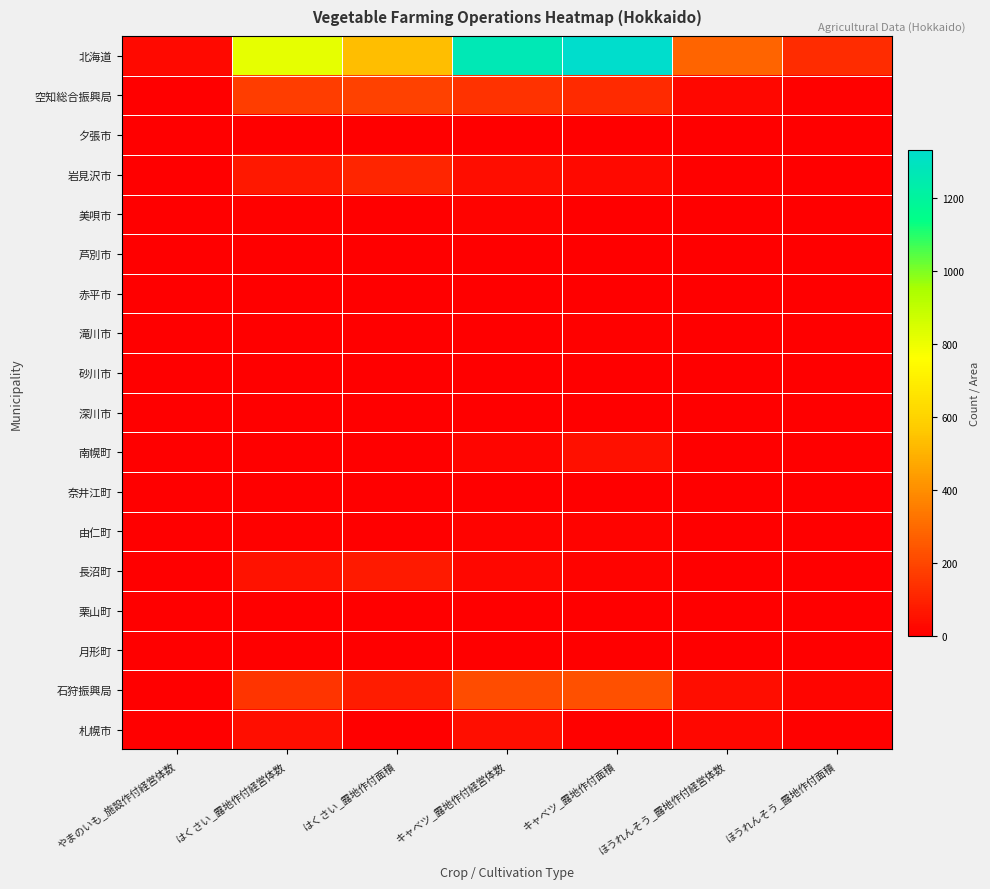

Count the number of categories in the chart.

7